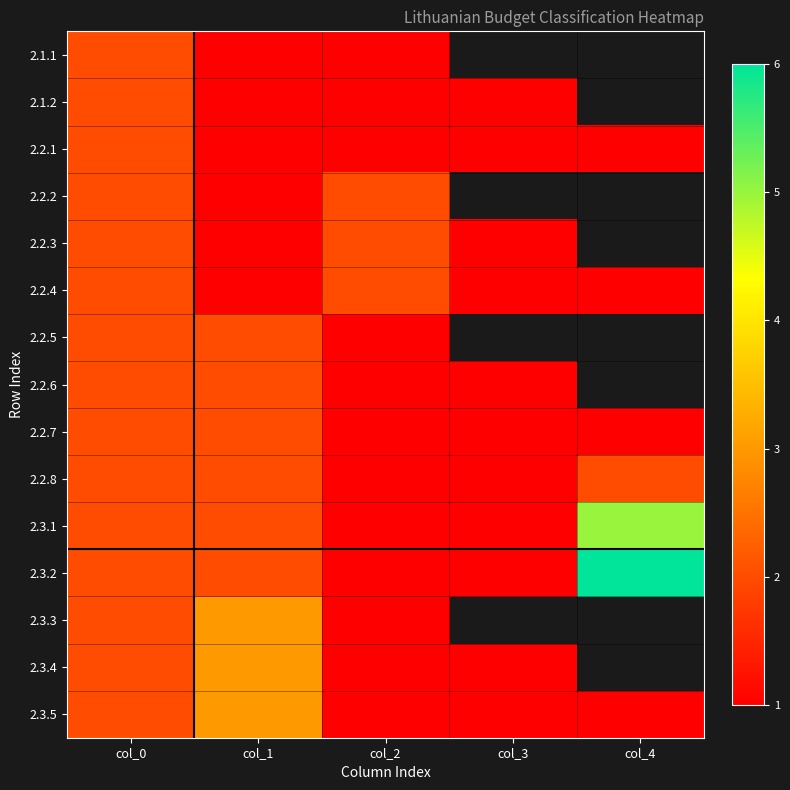

Which series has the largest total across all categories?

2.3.2